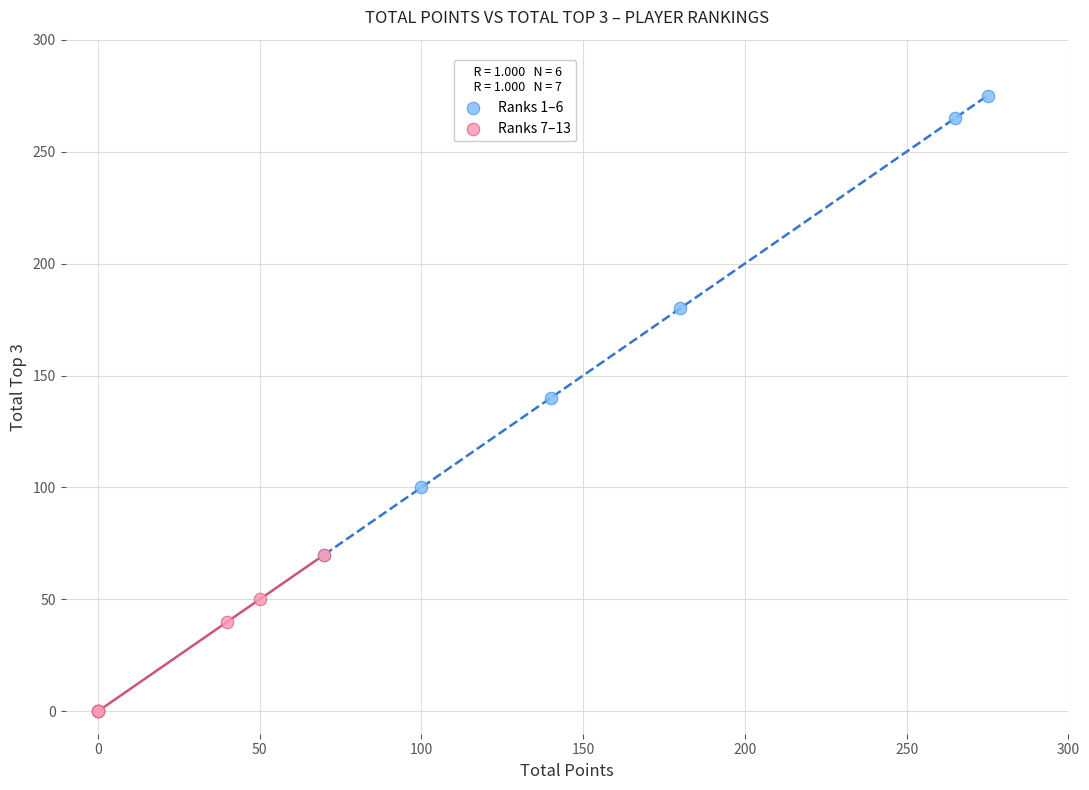

Which series has the largest Y range (max minus min)?

Ranks 1–6